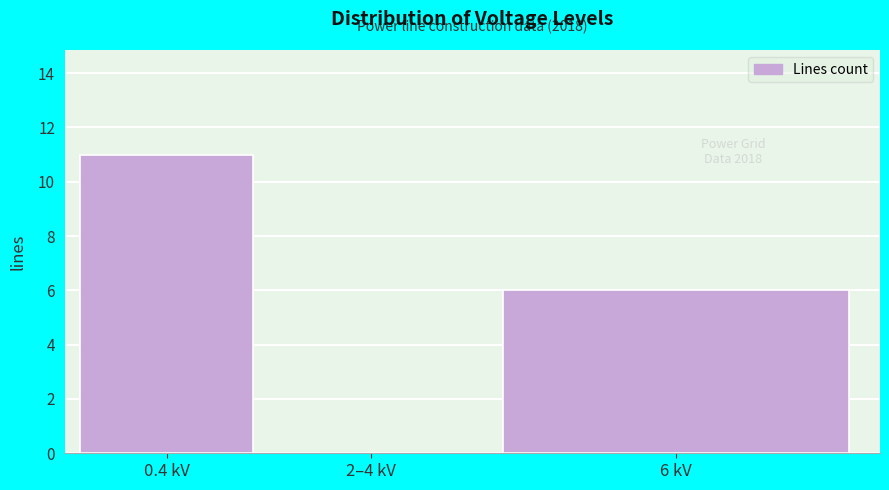

Reading left to right, list all the values displayed in this chart.

0.4 kV=11	2–4 kV=0	6 kV=6